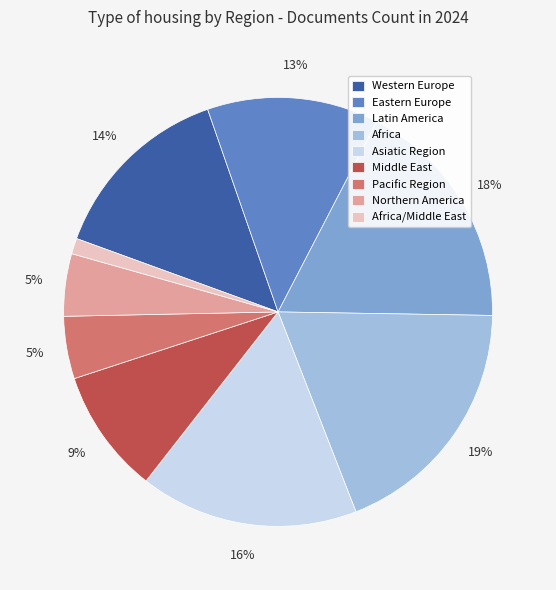

True or false: Western Europe accounts for 14% of the total.

True